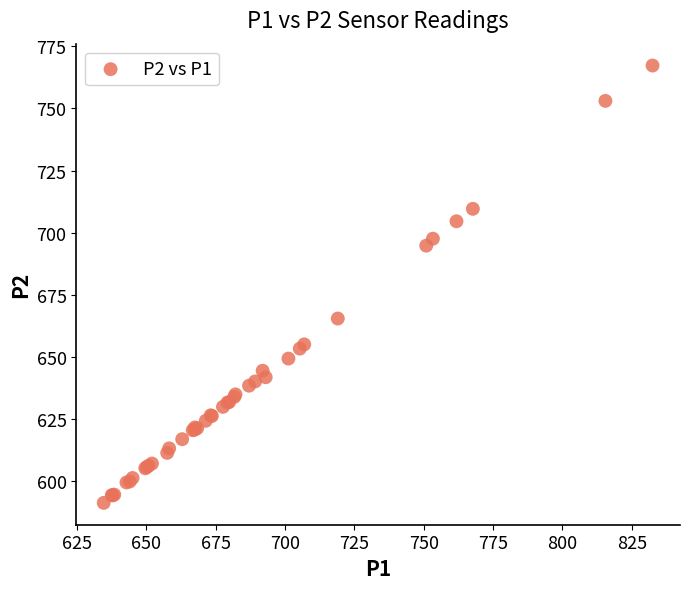

What Y value in the scatter plot is closest to 679?

665.5